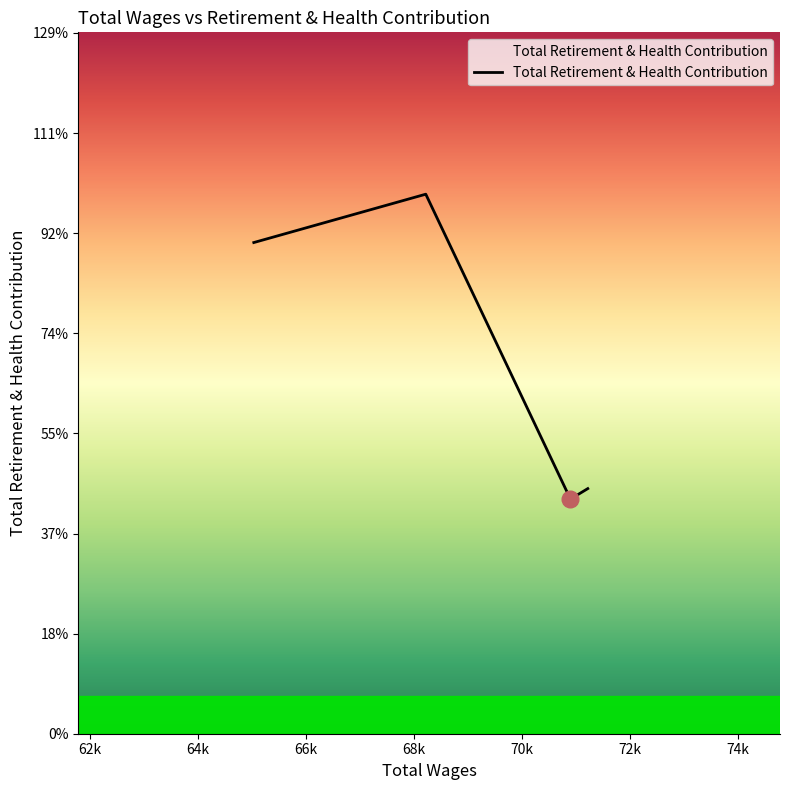

Does the chart have visible grid lines?

No